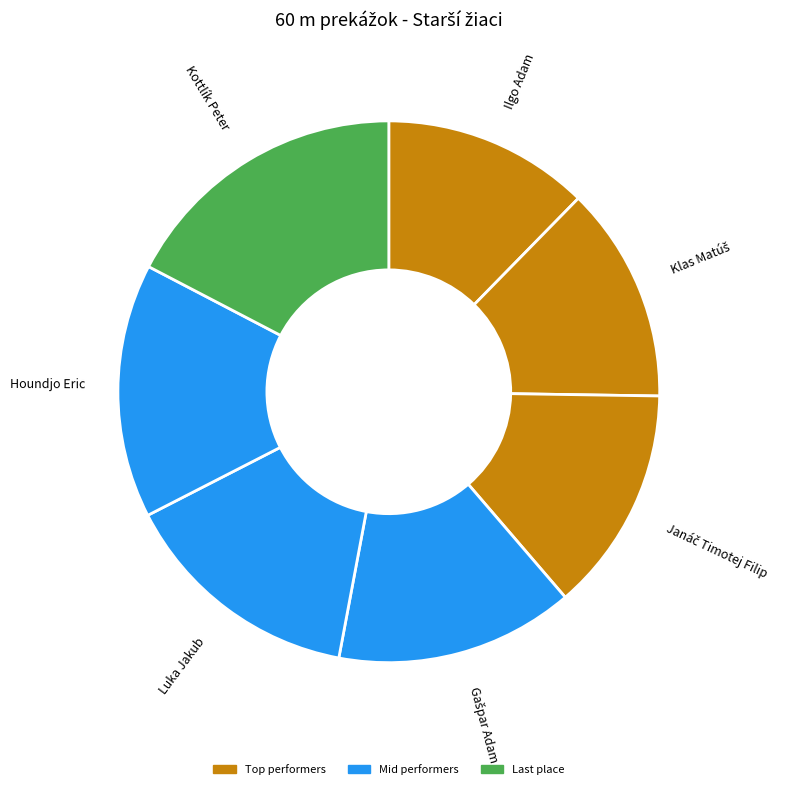

Does any single category account for the majority?

No